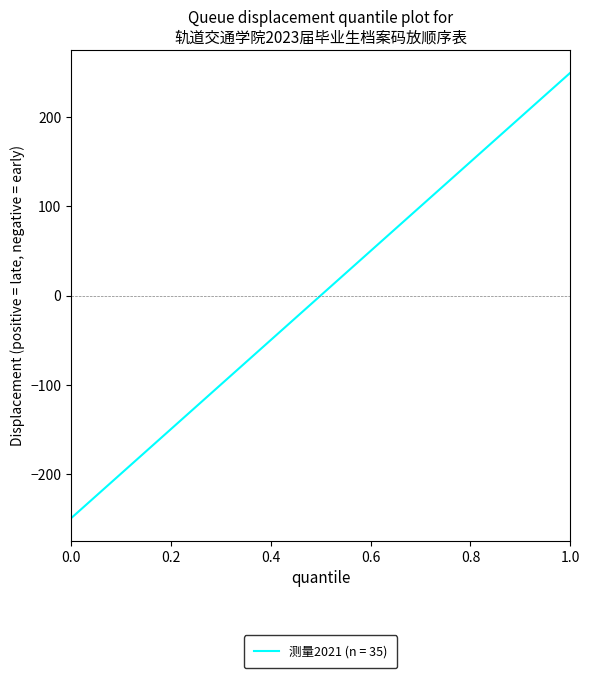

Is this an area chart (filled region under the line)?

No